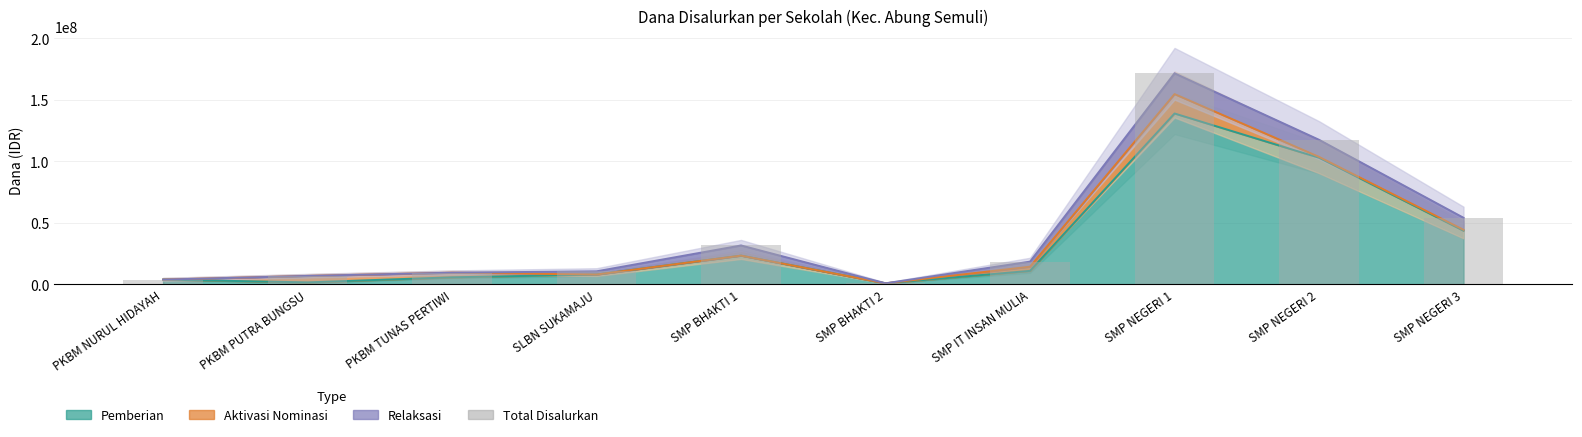

The chart shows a value of 95168098 at SMP NEGERI 1. True or false?

False